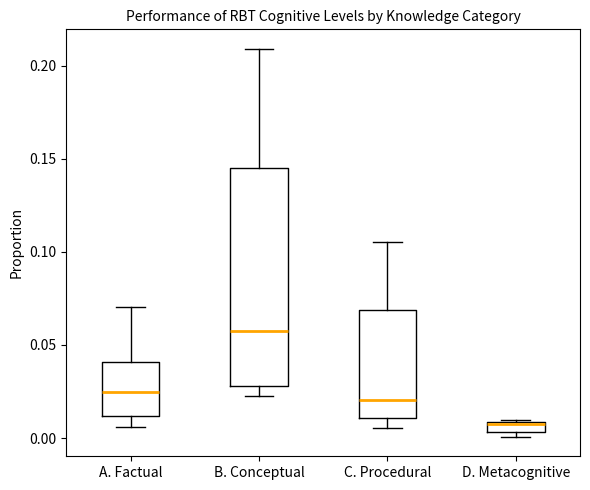

Comparing the boxes themselves (not the whiskers), which one is the tallest?

B. Conceptual